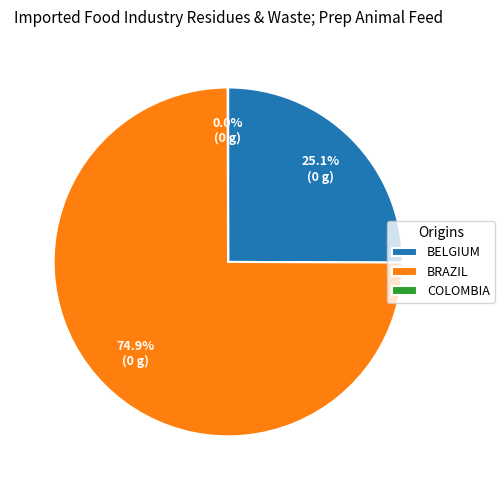

Is BRAZIL the majority of the pie?

Yes